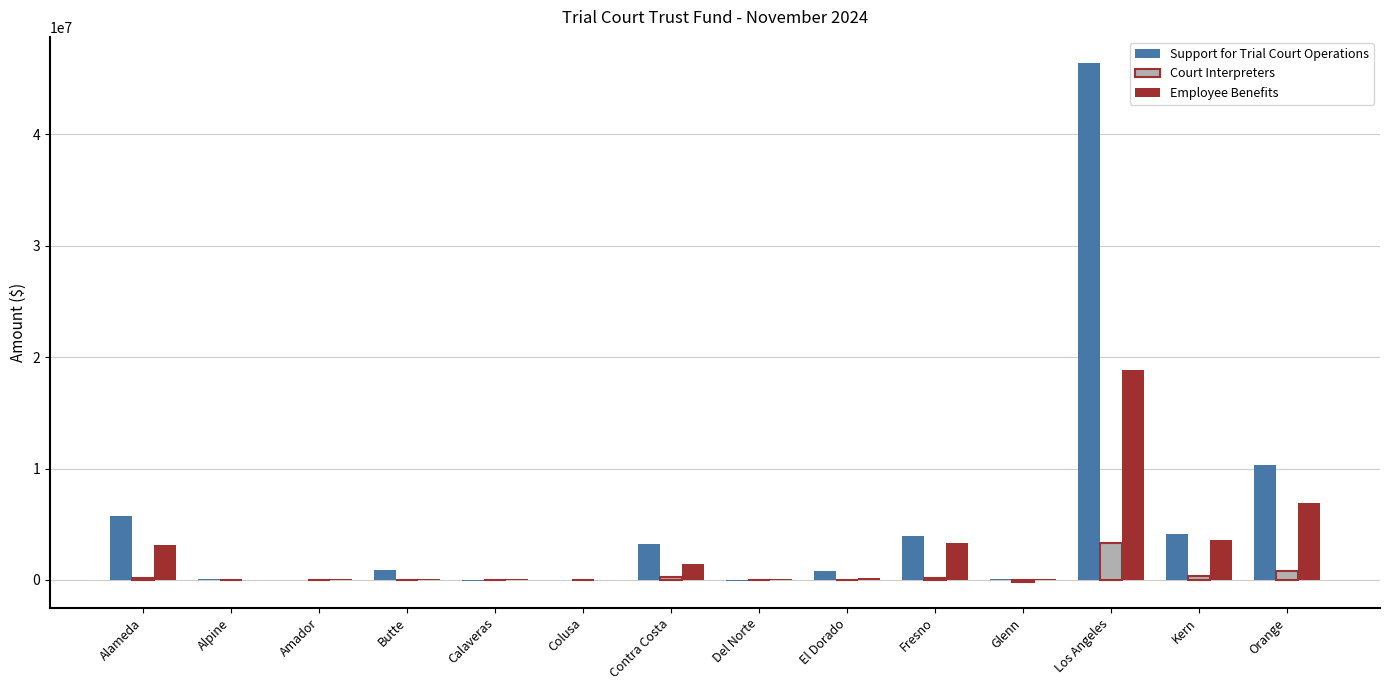

What is the sum of all Employee Benefits values?

37834123.0